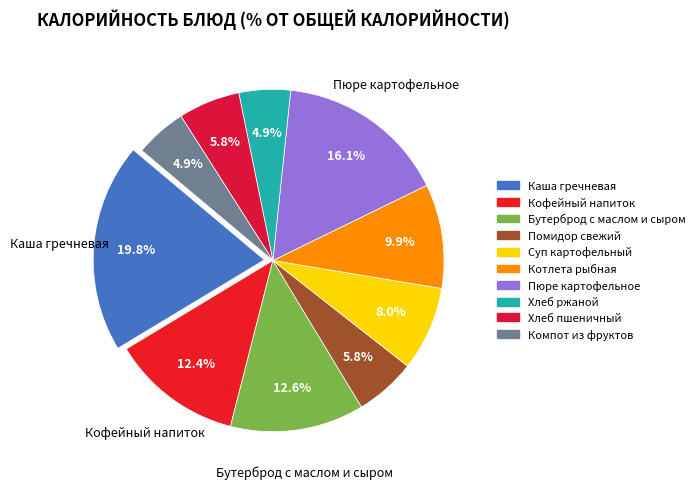

Is Каша гречневая the majority of the pie?

No